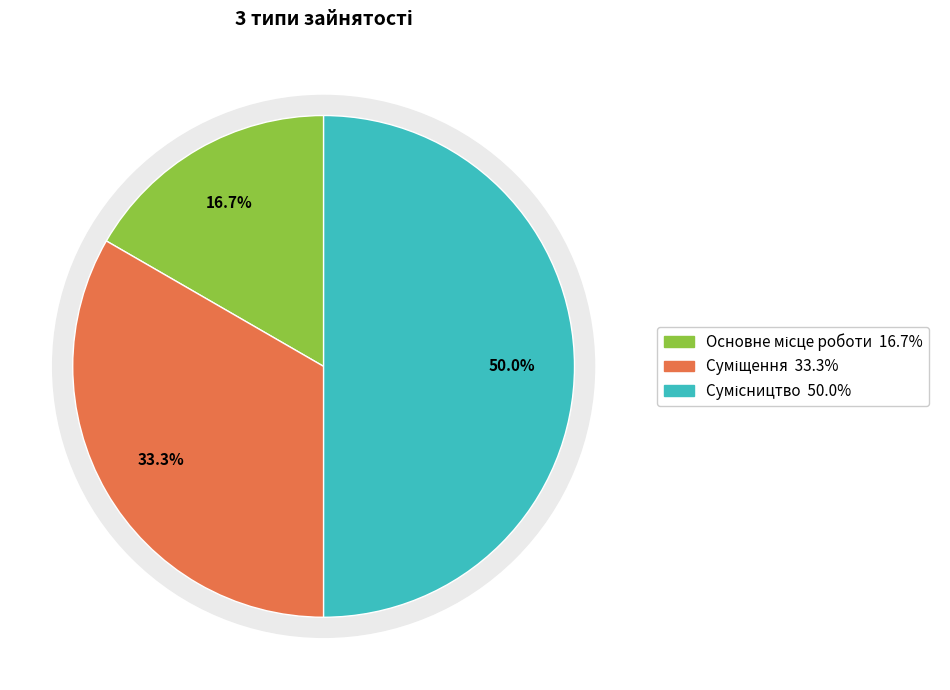

The Сумісництво slice represents 50% of the pie. True or false?

True